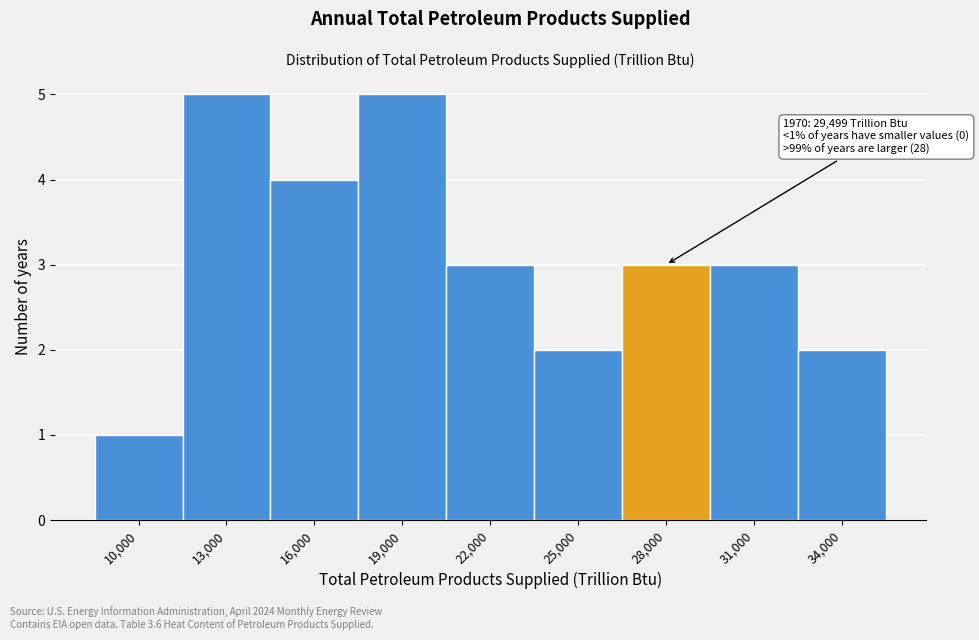

Reading left to right, what are all the values shown in this chart?

10,000=1	13,000=5	16,000=4	19,000=5	22,000=3	25,000=2	28,000=3	31,000=3	34,000=2